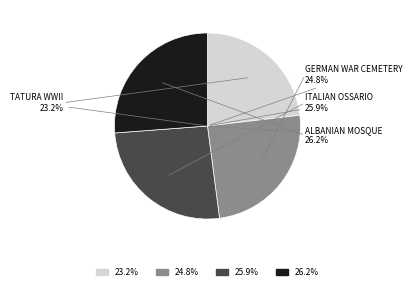

To the nearest percent, what is the difference between the GERMAN WAR CEMETERY and ALBANIAN MOSQUE, SHEPPARTON slice percentages?

1%